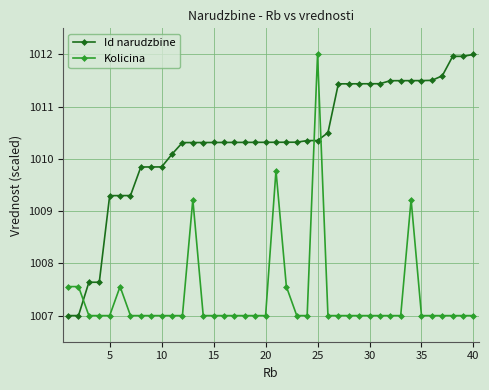

What is the value of the Kolicina point at the 18th from the left?

1007.0